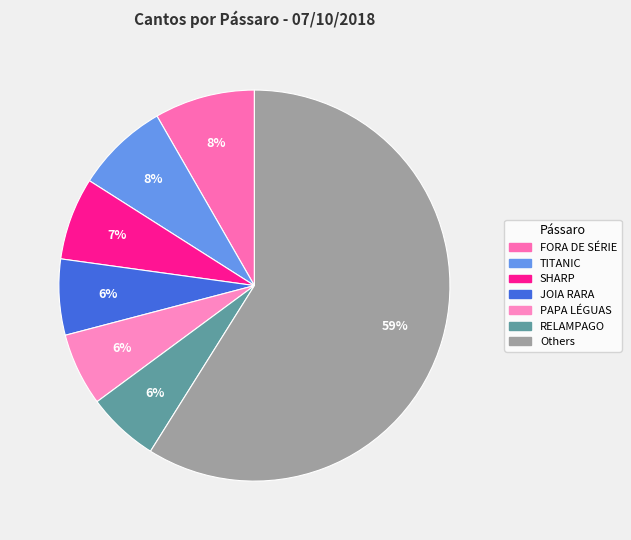

Count the number of slices in the pie.

7